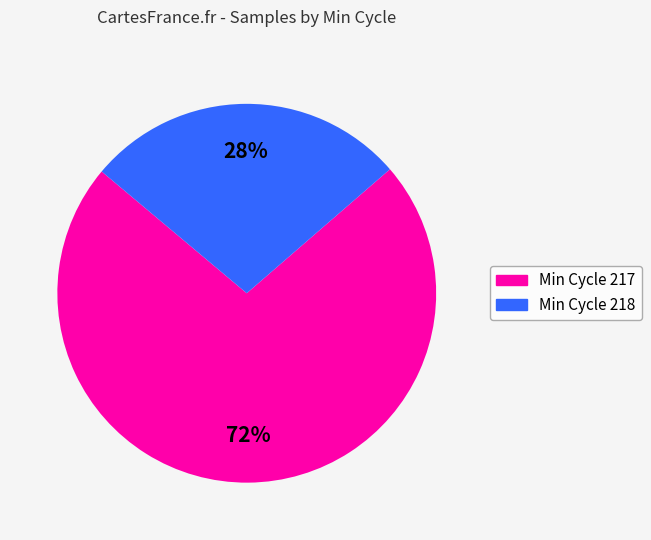

Is there any slice that represents more than half of the pie?

Yes